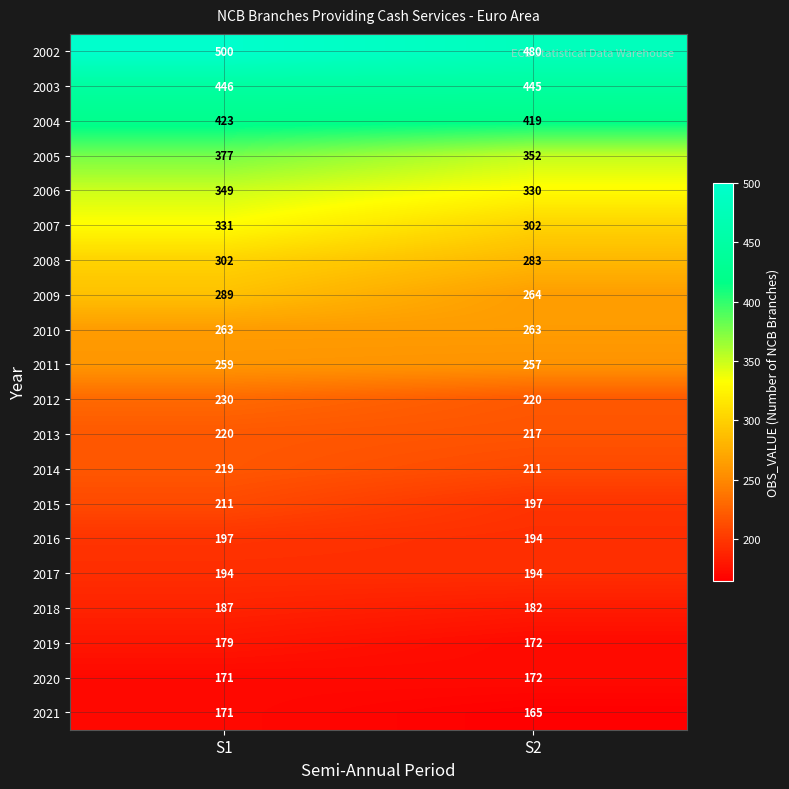

Rank the series by their maximum value, from highest to lowest.

2002, 2003, 2004, 2005, 2006, 2007, 2008, 2009, 2010, 2011, 2012, 2013, 2014, 2015, 2016, 2017, 2018, 2019, 2020, 2021